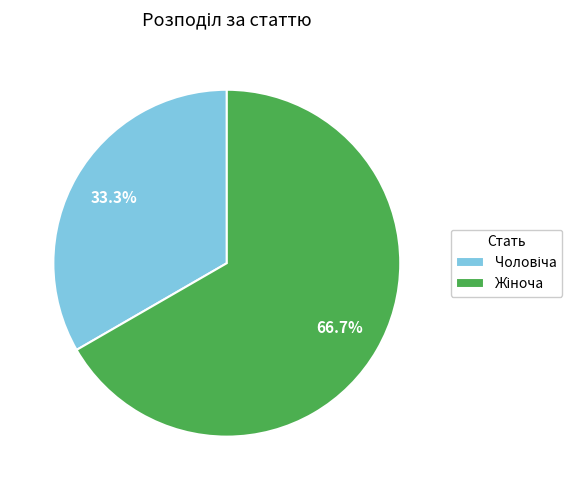

Does any single category account for the majority?

Yes